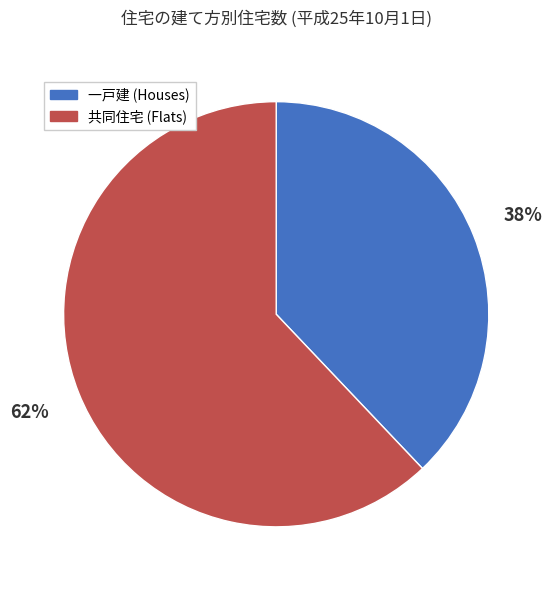

How many slices are in this pie chart?

2